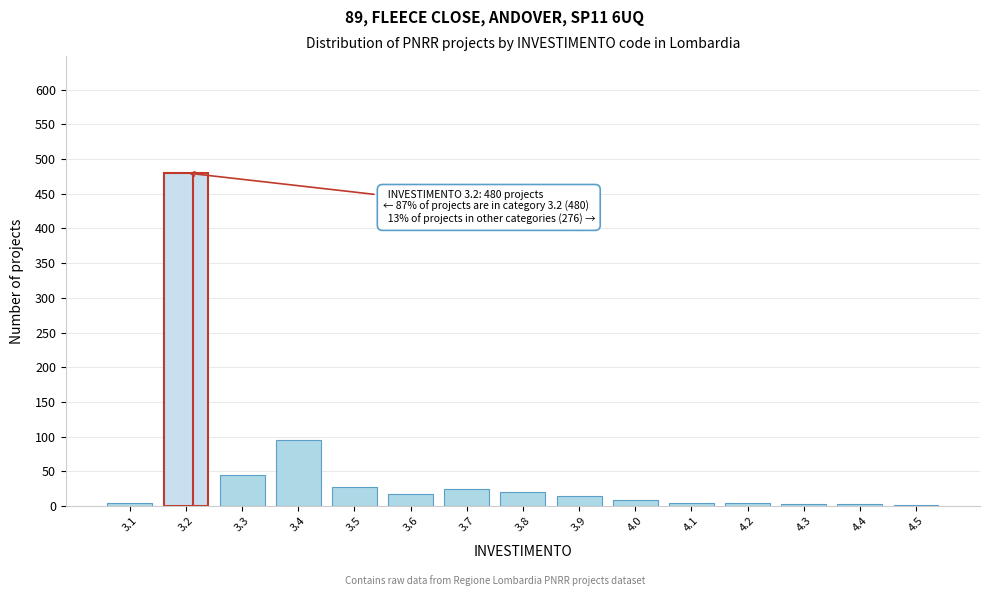

What is the sum of all values?

756